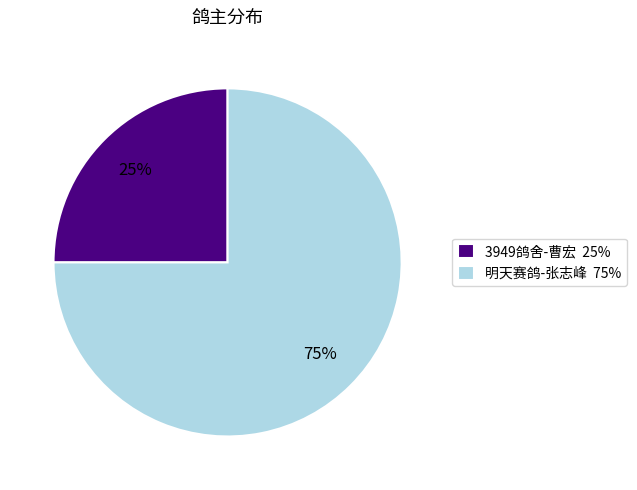

What percentage is the 明天赛鸽-张志峰 slice, to the nearest percent?

75%